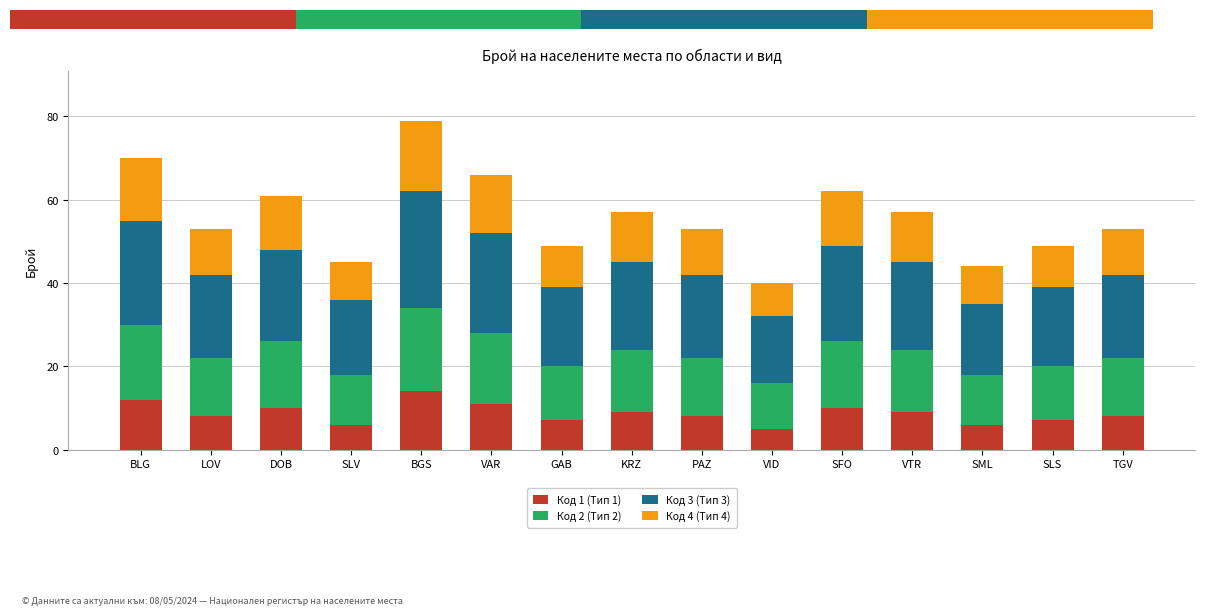

How many data points in Код 3 (Тип 3) are above 20?

7